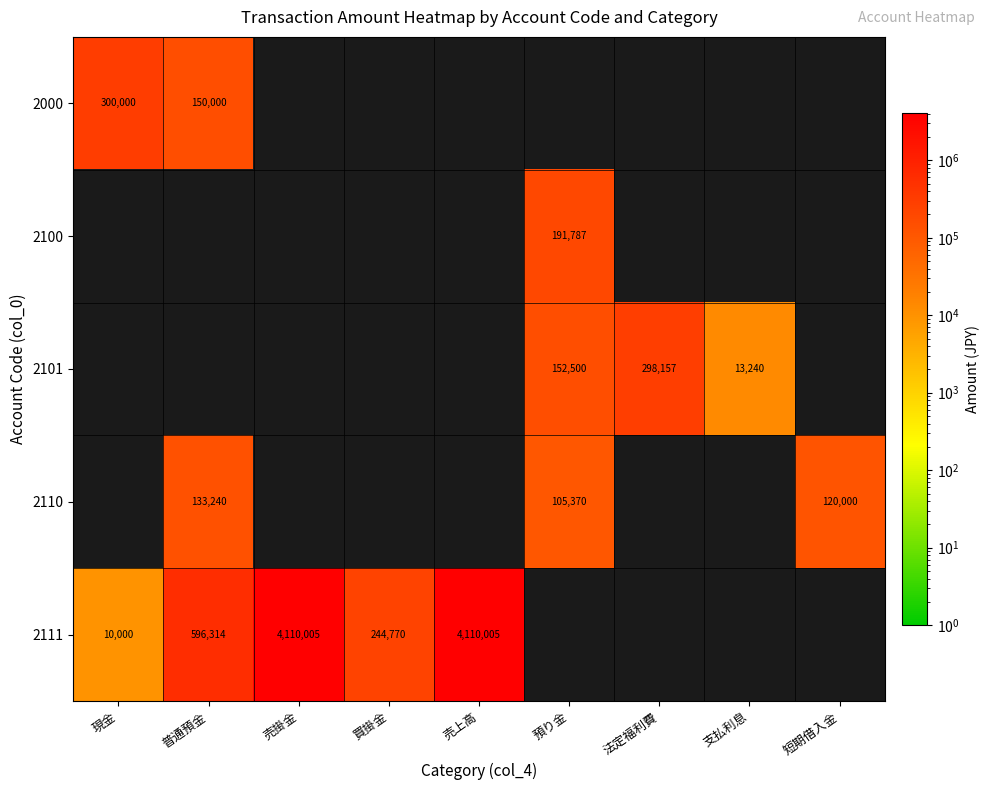

The value of 2000 at 現金 is 523369. True or false?

False